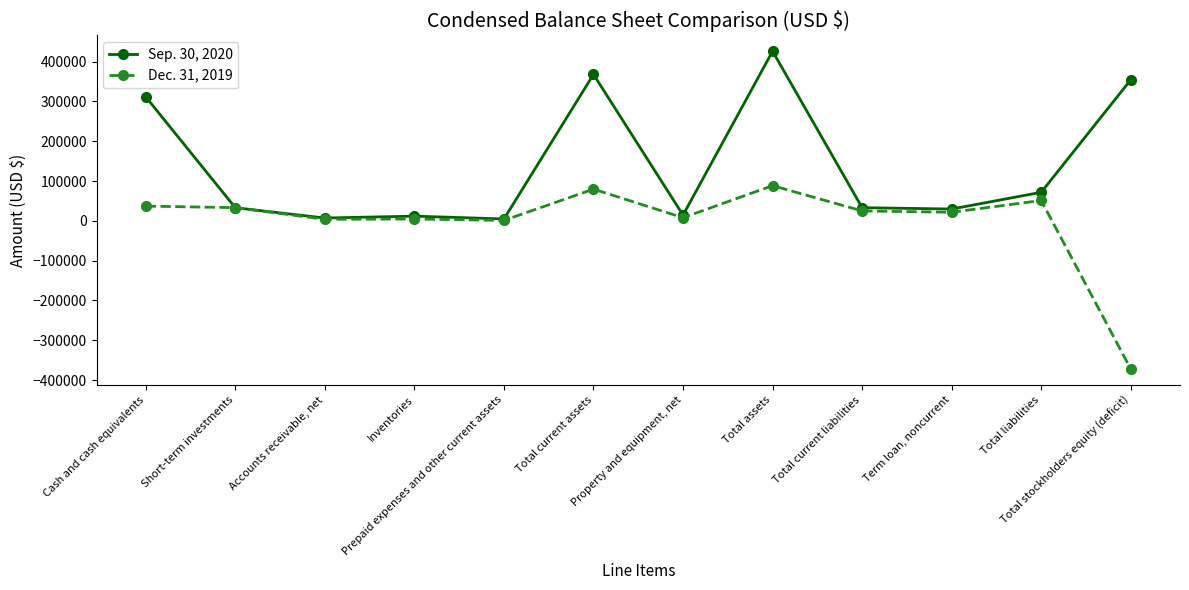

Where does the Dec. 31, 2019 series first go above 24910?

Cash and cash equivalents